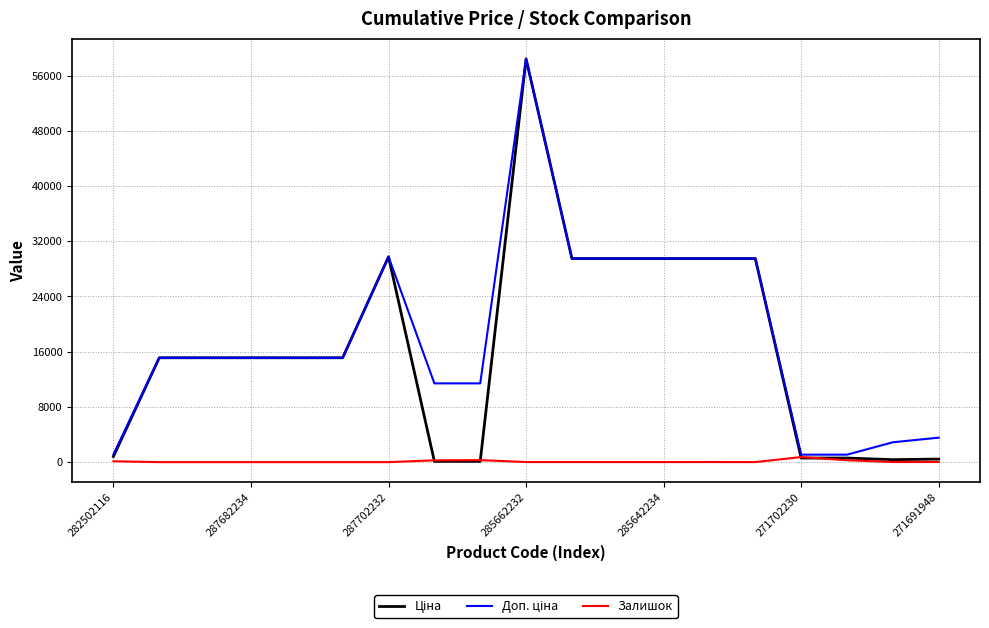

What is the greatest value displayed?

58426.5